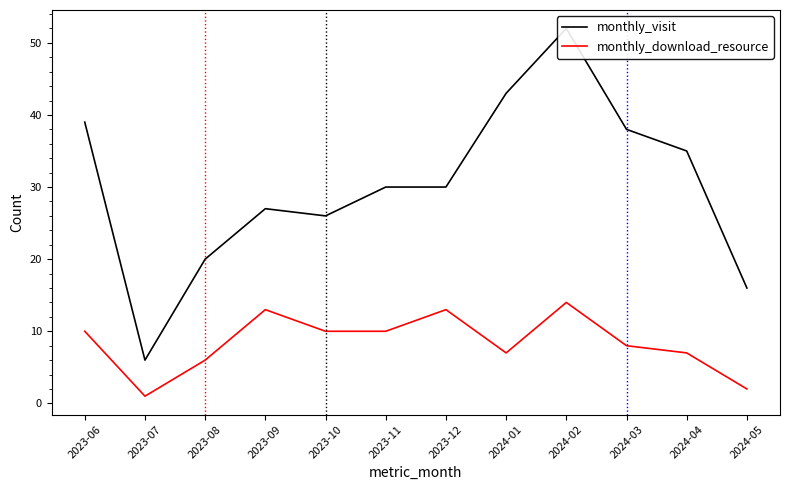

What is the total value across all series at 2023-09?

40